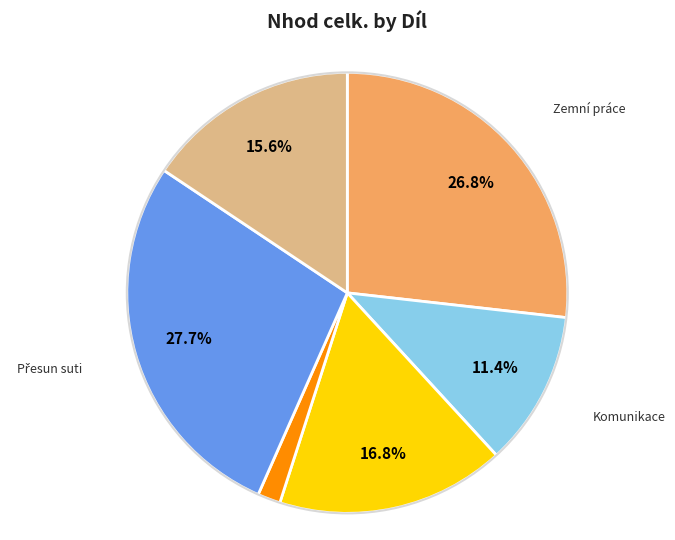

Does any single category account for the majority?

No